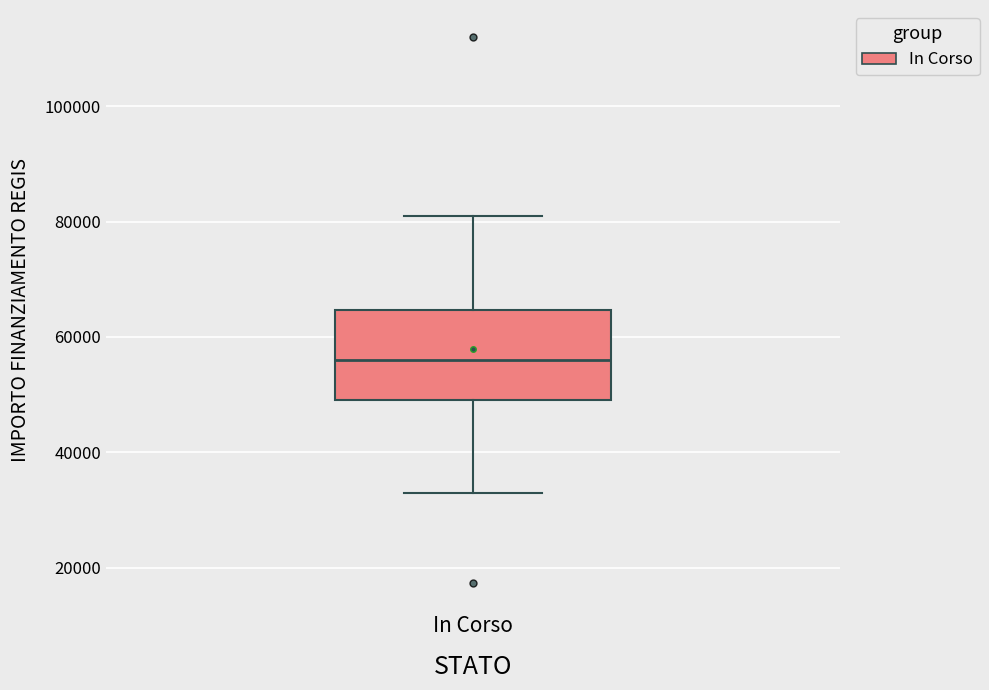

Transcribe this box plot: give where the median line is, the range the box spans, and where the two whiskers end, as read against the y-axis. The values are not printed on the chart, so give them approximately, as read against the axis.

median 56000, box 50000 to 64000, whiskers 32000 to 80000